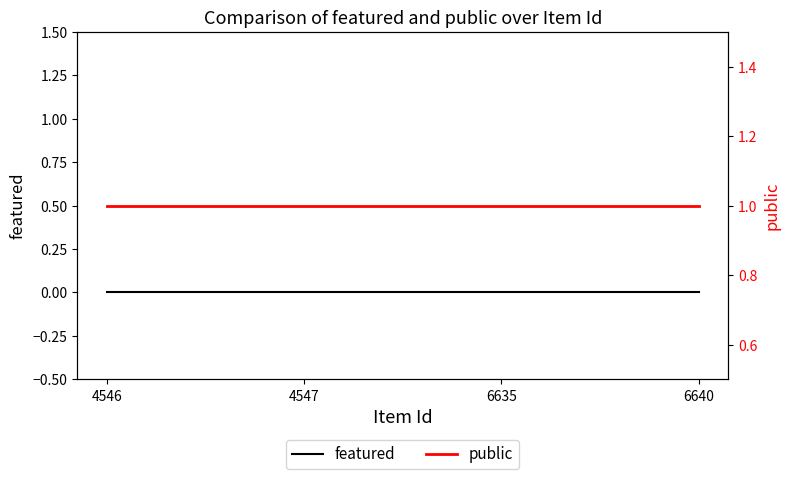

At which category is the sum across all series the highest?

4546